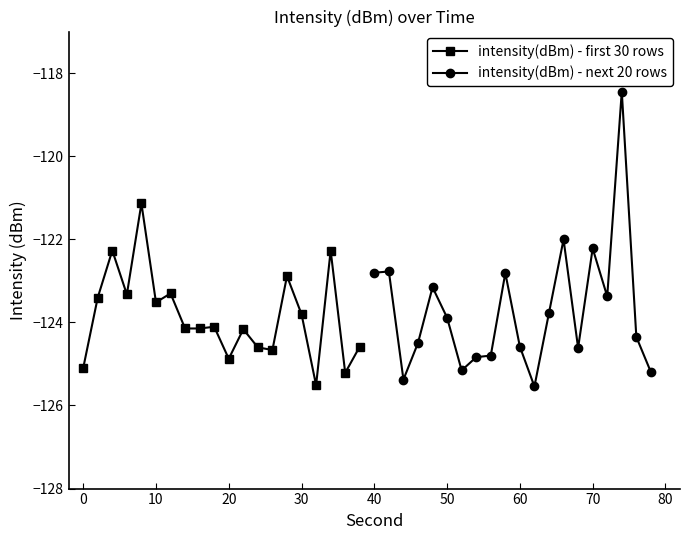

True or false: intensity(dBm) - first 30 rows has more than 1 points higher than both neighbors.

True